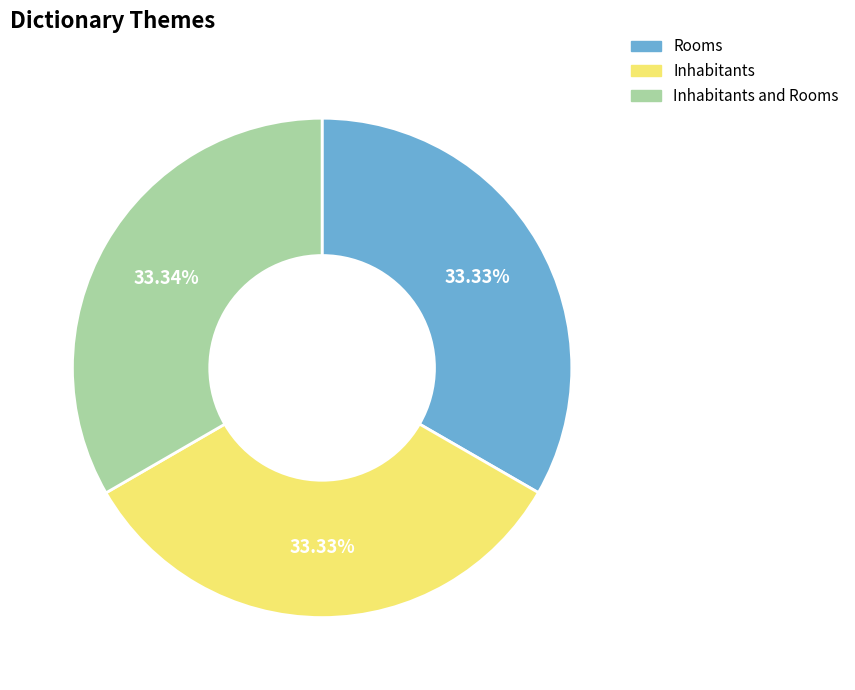

Approximately how many times larger is the value at Inhabitants compared to Inhabitants and Rooms?

1.0